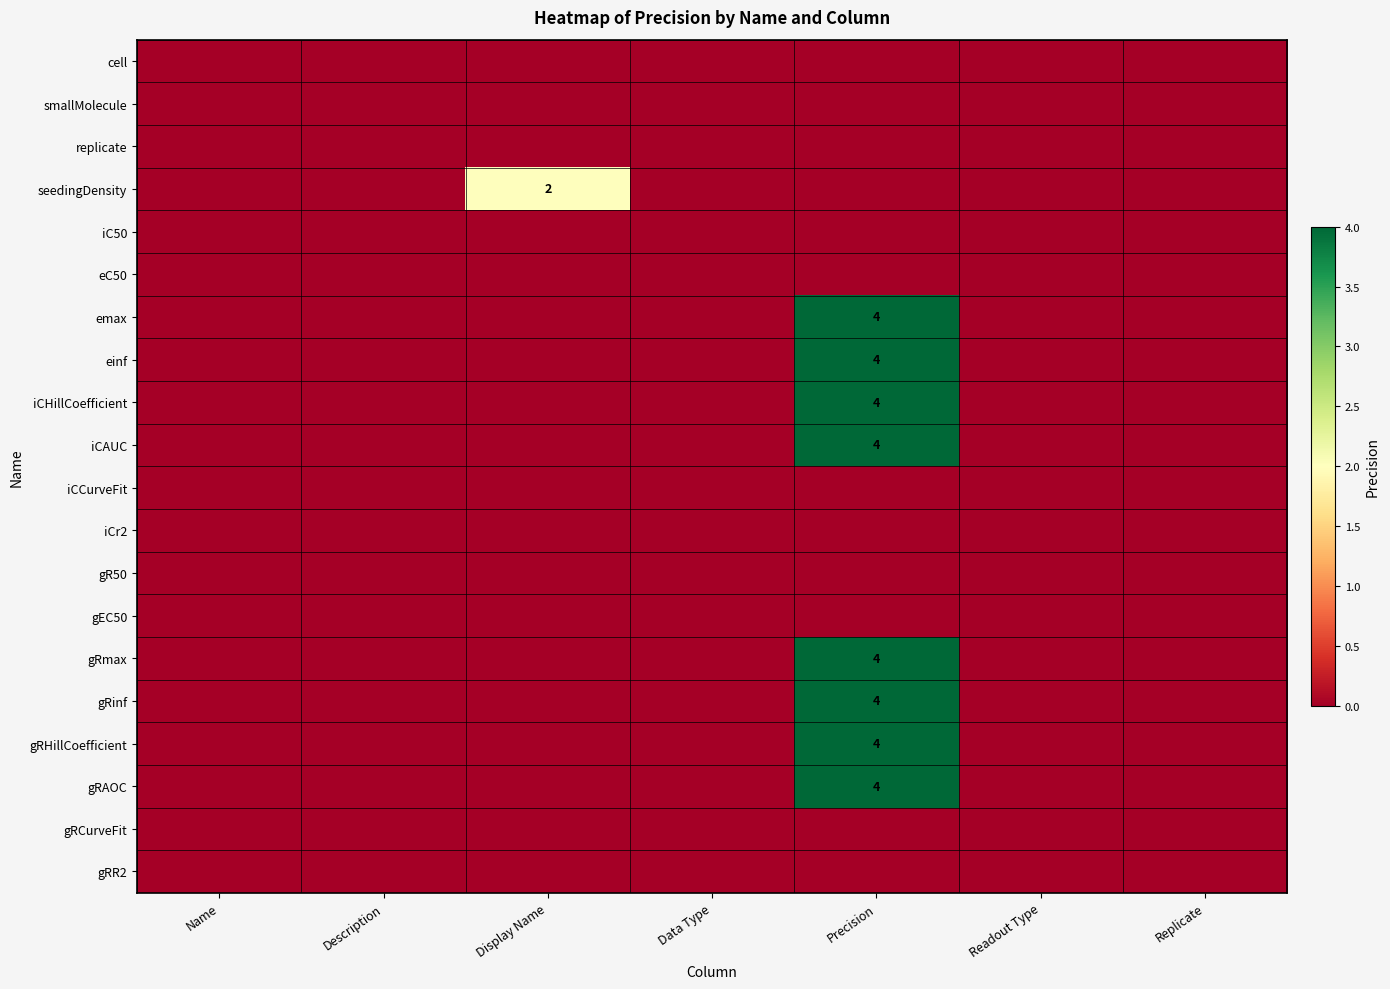

What is the difference between the highest and lowest values at Precision?

4